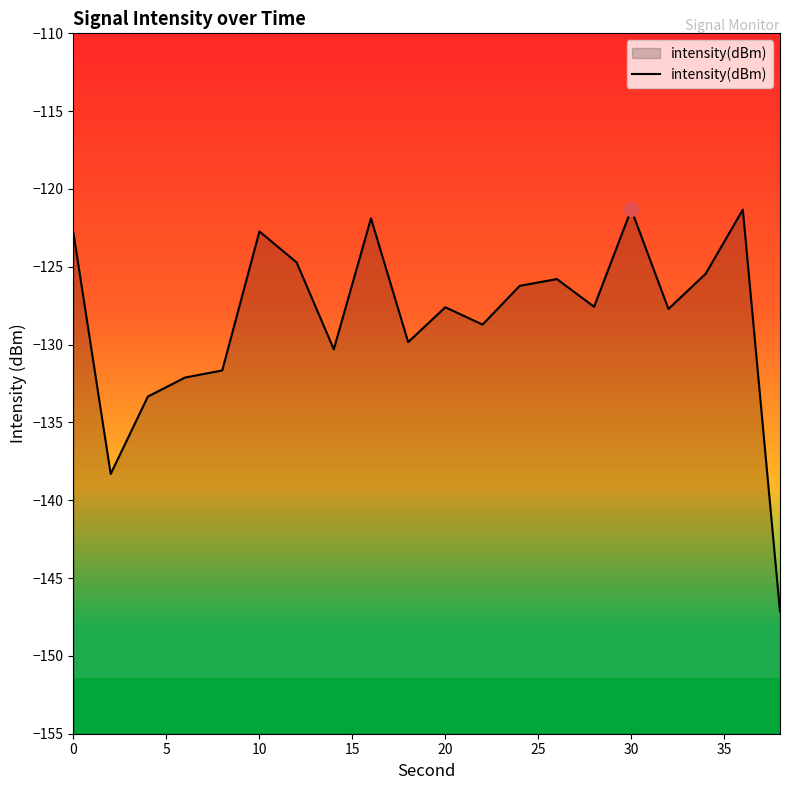

What is the difference between the values at 0 and 30?

1.5